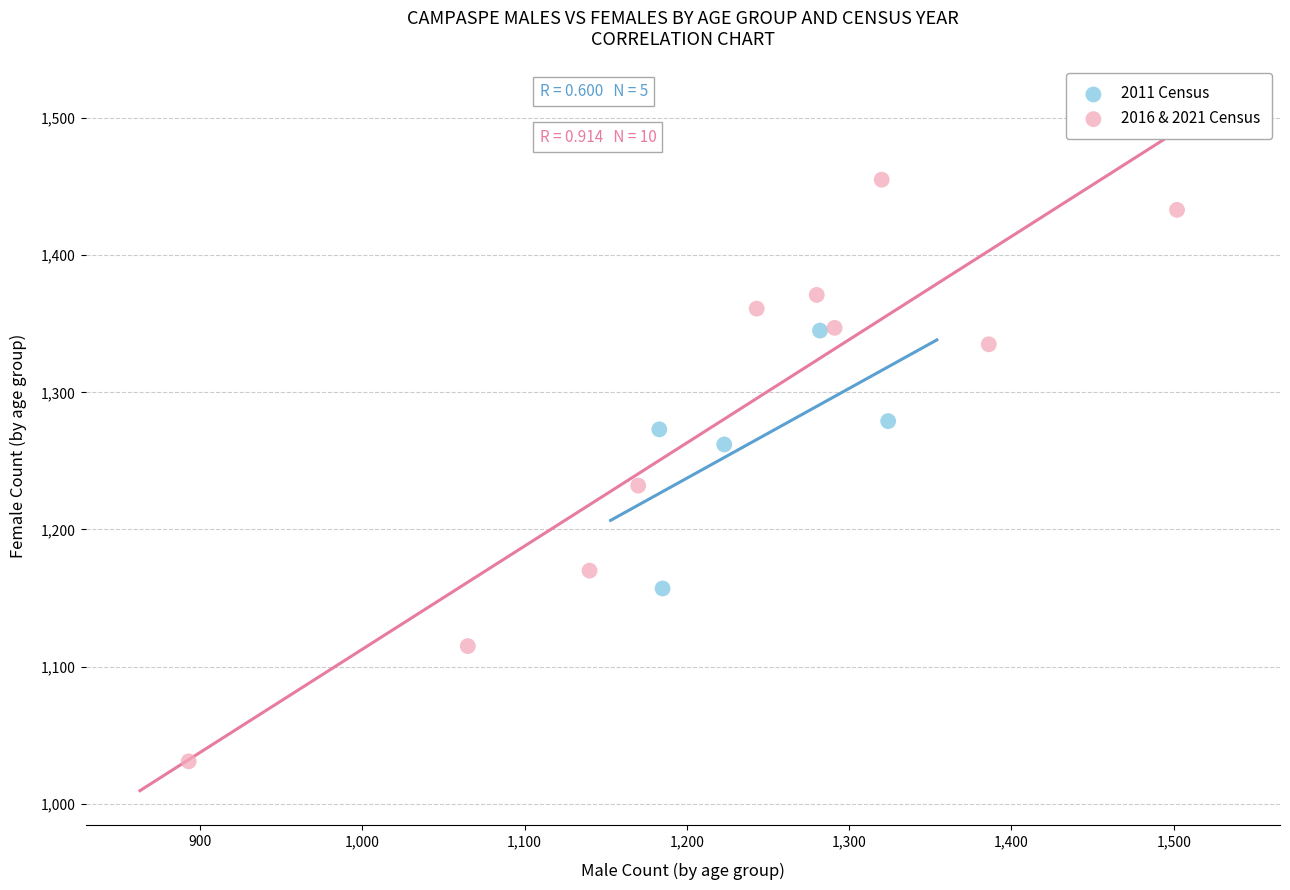

Which series reaches the maximum Y coordinate?

2016 & 2021 Census